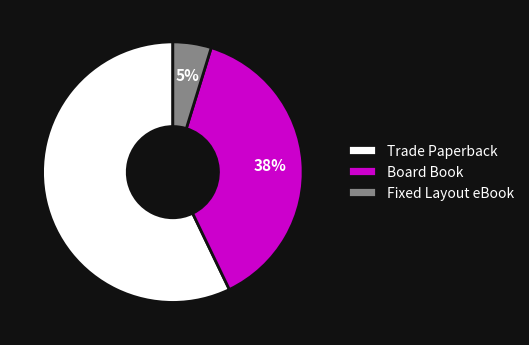

Count the number of slices in the pie.

3